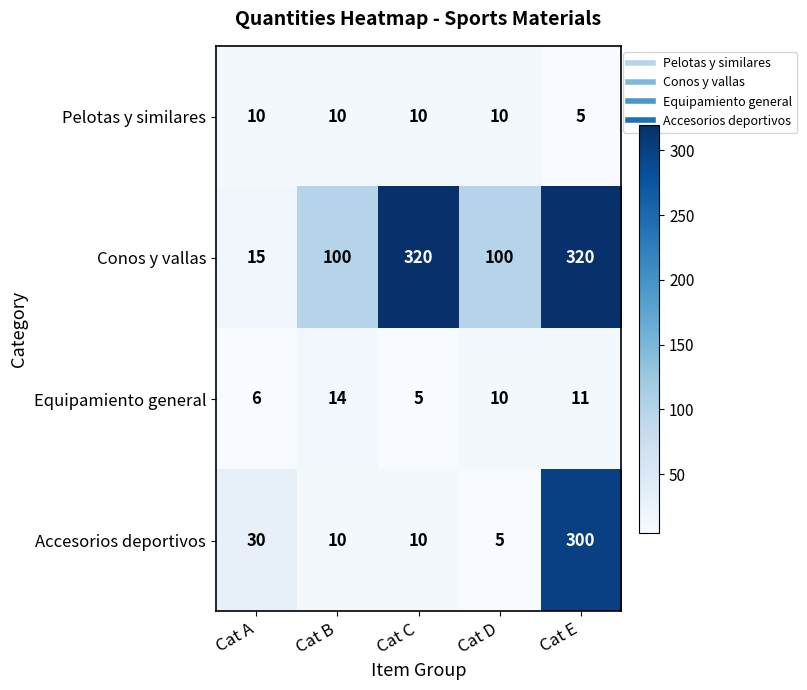

Is it true that Pelotas y similares equals 5 at Cat E?

True